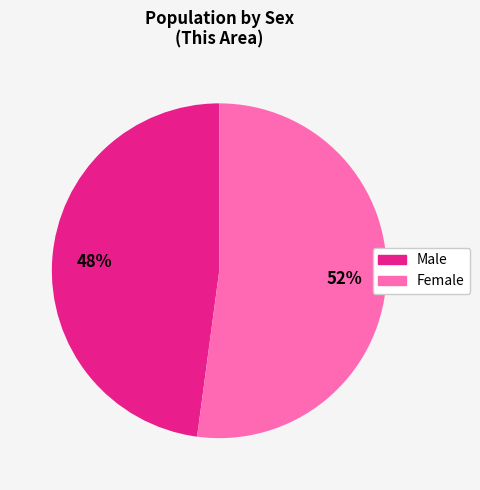

To the nearest percent, what is the combined percentage of Male and Female?

100%